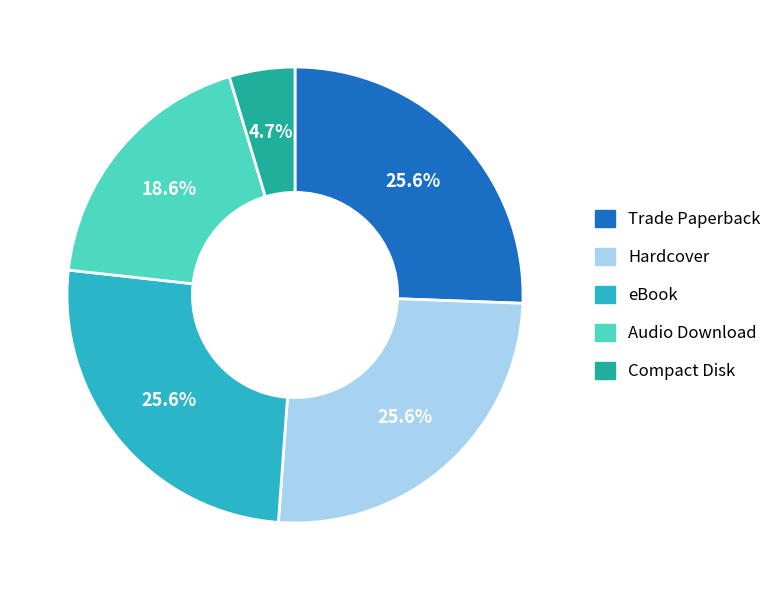

What percentage is NOT represented by eBook?

74.4%